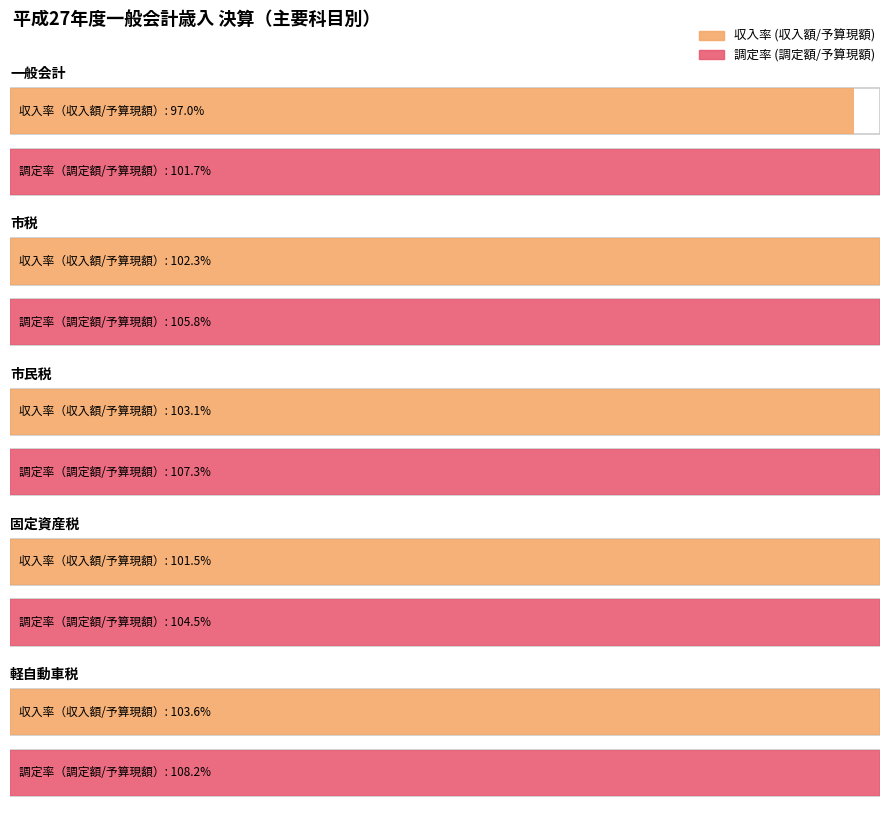

What is the approximate value of 予算現額 at 市税, to the nearest 100?

24251158000